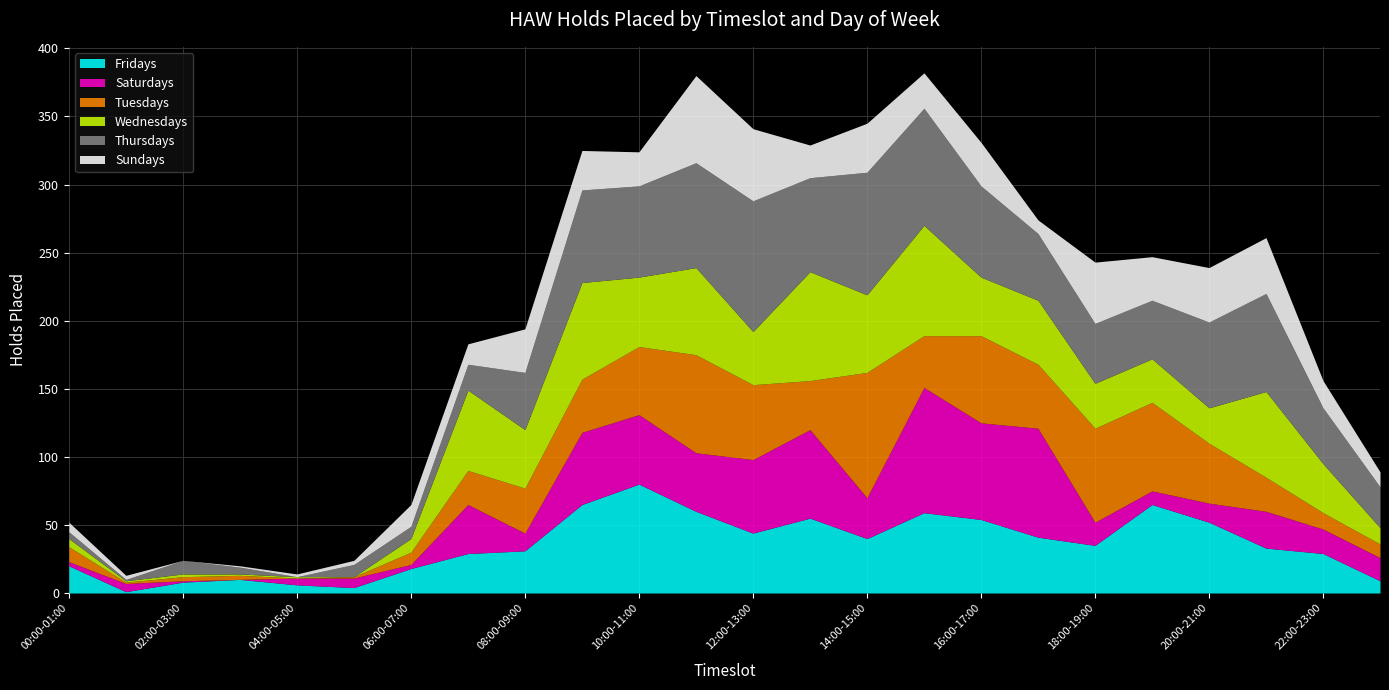

Reading left to right, extract all data points from this chart.

Fridays: 00:00-01:00=20	01:00-02:00=1	02:00-03:00=8	03:00-04:00=10	04:00-05:00=6	05:00-06:00=4	06:00-07:00=18	07:00-08:00=29	08:00-09:00=31	09:00-10:00=65	10:00-11:00=80	11:00-12:00=60	12:00-13:00=44	13:00-14:00=55	14:00-15:00=40	15:00-16:00=59	16:00-17:00=54	17:00-18:00=41	18:00-19:00=35	19:00-20:00=65	20:00-21:00=52	21:00-22:00=33	22:00-23:00=29	23:00-24:00=9
Saturdays: 00:00-01:00=3	01:00-02:00=6	02:00-03:00=1	03:00-04:00=0	04:00-05:00=5	05:00-06:00=7	06:00-07:00=3	07:00-08:00=36	08:00-09:00=13	09:00-10:00=53	10:00-11:00=51	11:00-12:00=43	12:00-13:00=54	13:00-14:00=65	14:00-15:00=30	15:00-16:00=92	16:00-17:00=71	17:00-18:00=80	18:00-19:00=17	19:00-20:00=10	20:00-21:00=14	21:00-22:00=27	22:00-23:00=18	23:00-24:00=17
Tuesdays: 00:00-01:00=11	01:00-02:00=1	02:00-03:00=3	03:00-04:00=3	04:00-05:00=0	05:00-06:00=1	06:00-07:00=9	07:00-08:00=25	08:00-09:00=33	09:00-10:00=39	10:00-11:00=50	11:00-12:00=72	12:00-13:00=55	13:00-14:00=36	14:00-15:00=92	15:00-16:00=38	16:00-17:00=64	17:00-18:00=47	18:00-19:00=69	19:00-20:00=65	20:00-21:00=44	21:00-22:00=25	22:00-23:00=12	23:00-24:00=10
Wednesdays: 00:00-01:00=6	01:00-02:00=1	02:00-03:00=2	03:00-04:00=1	04:00-05:00=1	05:00-06:00=0	06:00-07:00=10	07:00-08:00=59	08:00-09:00=43	09:00-10:00=71	10:00-11:00=51	11:00-12:00=64	12:00-13:00=39	13:00-14:00=80	14:00-15:00=57	15:00-16:00=81	16:00-17:00=43	17:00-18:00=47	18:00-19:00=33	19:00-20:00=32	20:00-21:00=26	21:00-22:00=63	22:00-23:00=36	23:00-24:00=12
Thursdays: 00:00-01:00=5	01:00-02:00=1	02:00-03:00=10	03:00-04:00=5	04:00-05:00=0	05:00-06:00=9	06:00-07:00=9	07:00-08:00=19	08:00-09:00=42	09:00-10:00=68	10:00-11:00=67	11:00-12:00=77	12:00-13:00=96	13:00-14:00=69	14:00-15:00=90	15:00-16:00=86	16:00-17:00=67	17:00-18:00=49	18:00-19:00=44	19:00-20:00=43	20:00-21:00=63	21:00-22:00=72	22:00-23:00=41	23:00-24:00=30
Sundays: 00:00-01:00=7	01:00-02:00=3	02:00-03:00=0	03:00-04:00=1	04:00-05:00=2	05:00-06:00=3	06:00-07:00=16	07:00-08:00=15	08:00-09:00=32	09:00-10:00=29	10:00-11:00=25	11:00-12:00=64	12:00-13:00=53	13:00-14:00=24	14:00-15:00=36	15:00-16:00=26	16:00-17:00=32	17:00-18:00=10	18:00-19:00=45	19:00-20:00=32	20:00-21:00=40	21:00-22:00=41	22:00-23:00=20	23:00-24:00=11